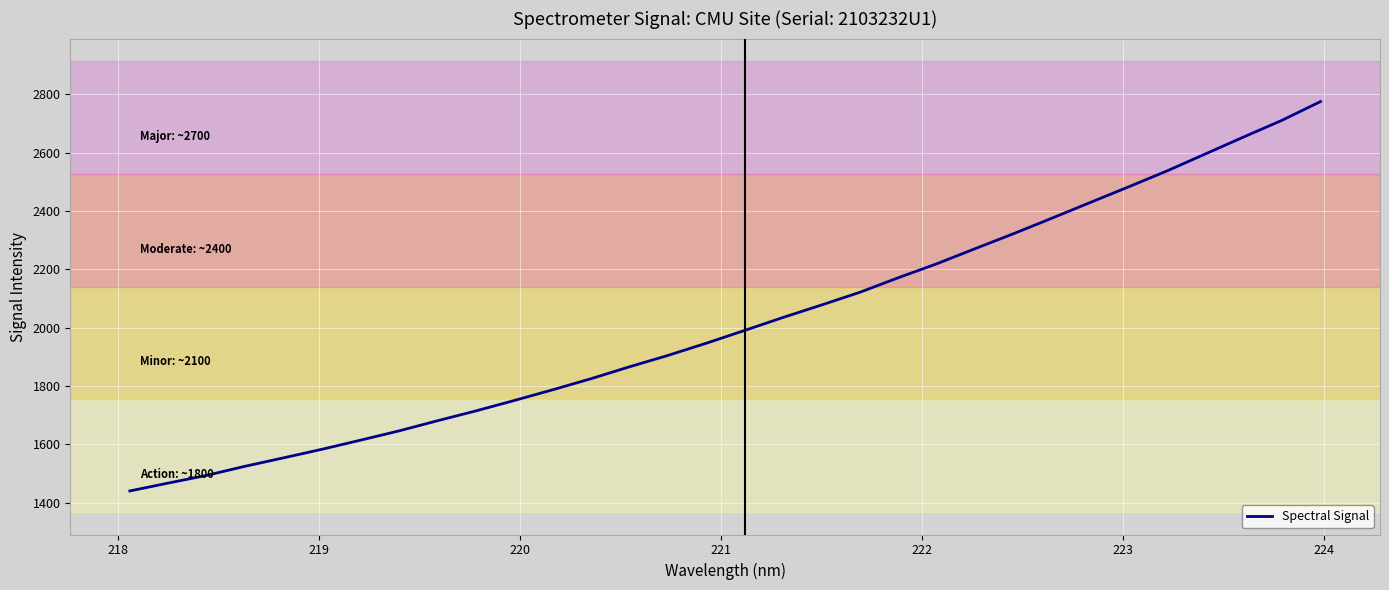

What is the sum of all values?

64572.7